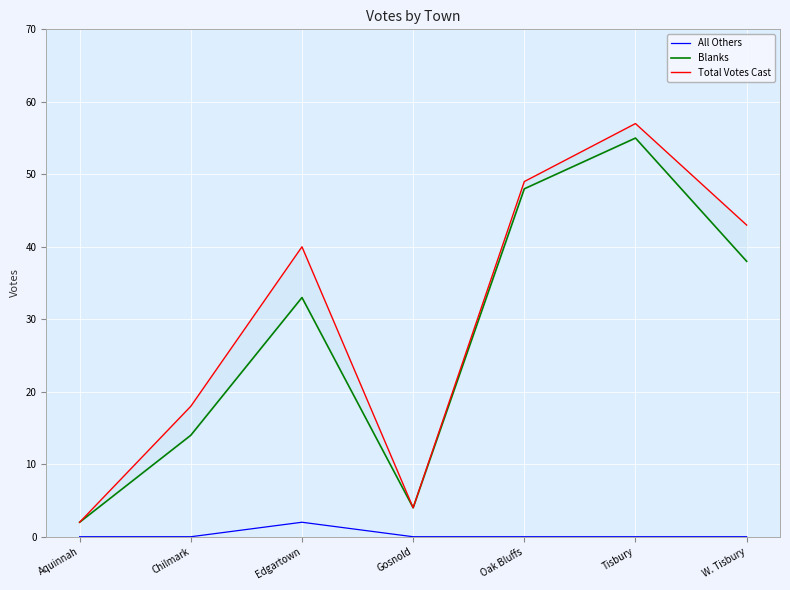

Reading left to right, transcribe all the data shown in this chart.

All Others: 0	0	2	0	0	0	0
Blanks: 2	14	33	4	48	55	38
Total Votes Cast: 2	18	40	4	49	57	43